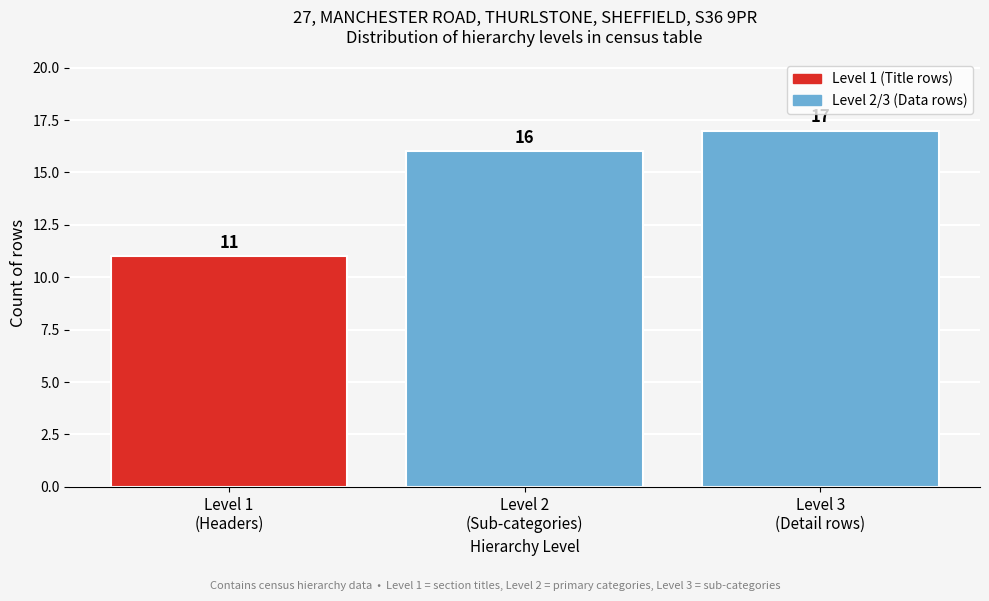

Reading right to left, list all the values displayed in this chart.

17	16	11